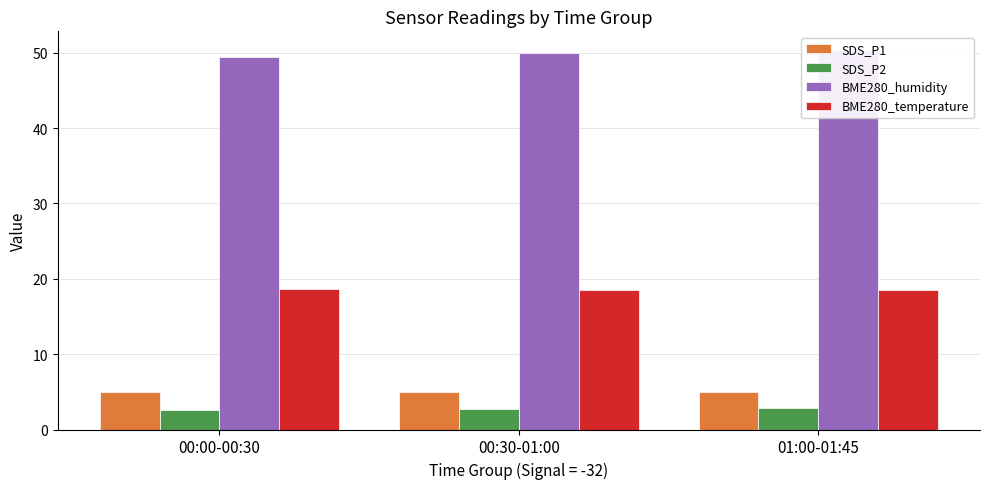

What is the difference between the SDS_P2 values at 00:00-00:30 and 00:30-01:00?

0.2